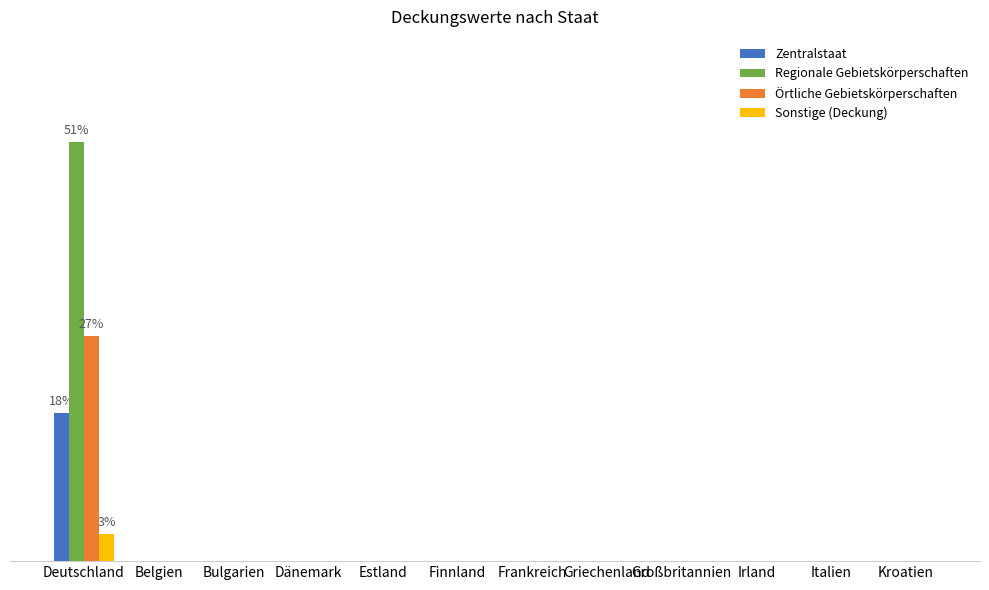

What is the label of the 1st bar from the left?

Deutschland